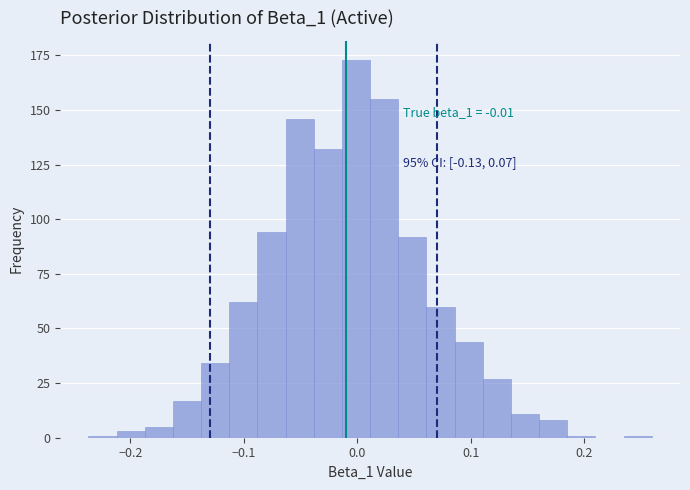

Read against the x-axis, roughly where is the centre of the tallest bar?

0.00